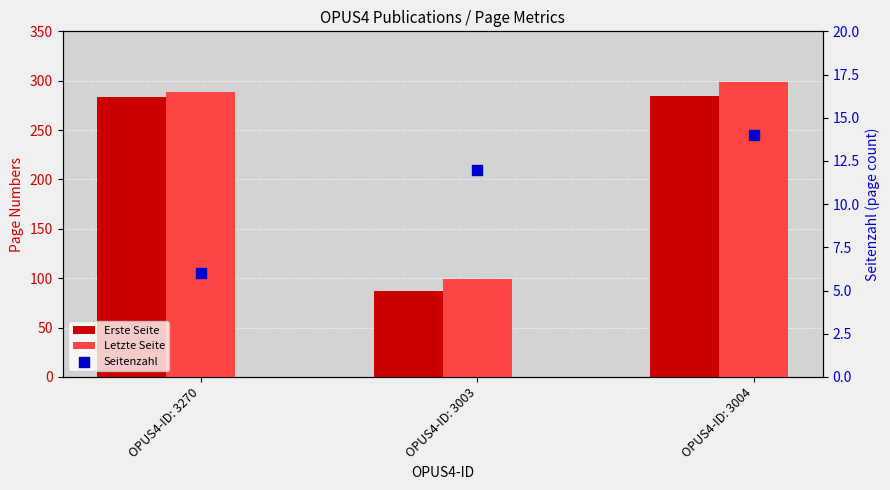

What are all the series names shown in the legend?

Erste Seite, Letzte Seite, Seitenzahl